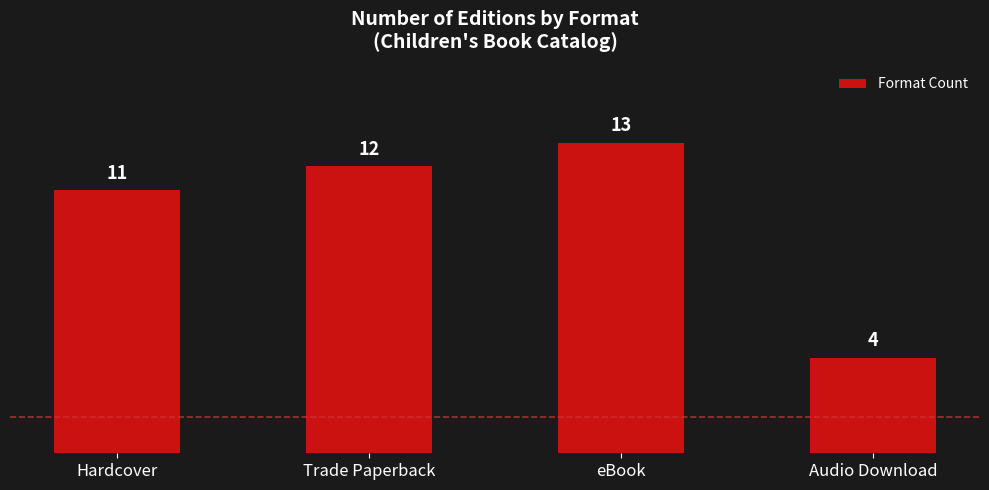

What is the average value?

10